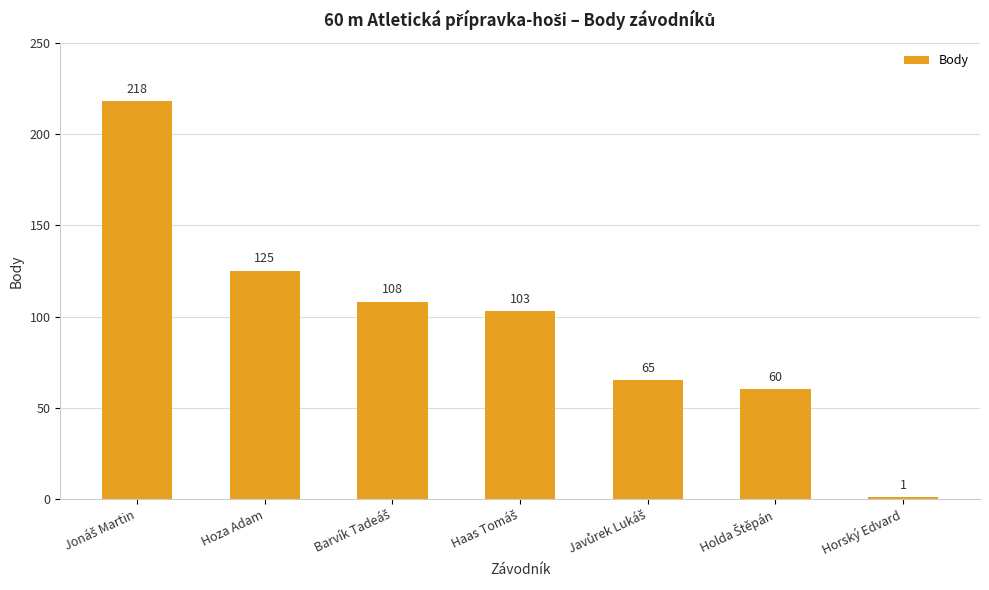

What position from the left is Hoza Adam?

2